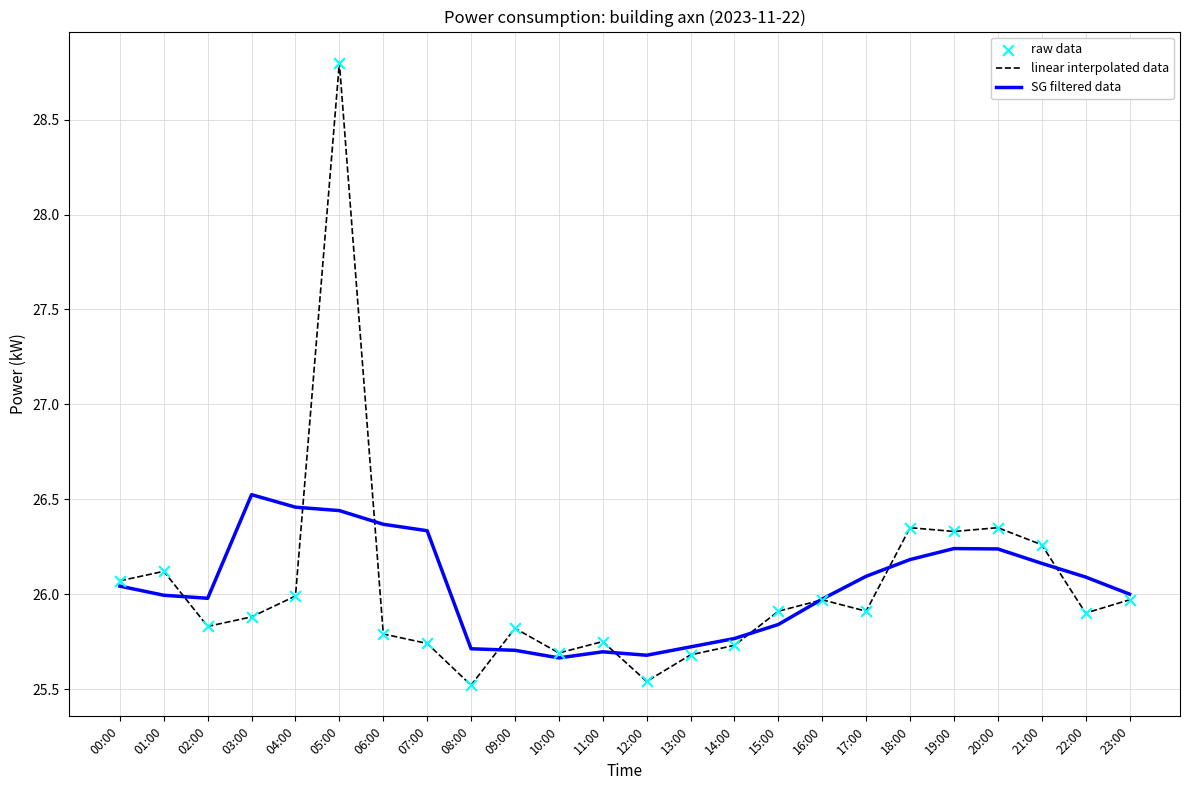

Between 07:00 and 08:00, which series saw the biggest shift?

SG filtered data